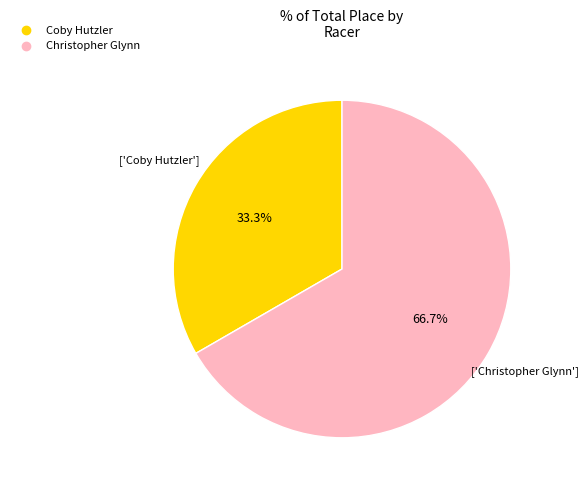

What percentage is NOT represented by Christopher Glynn?

33.3%